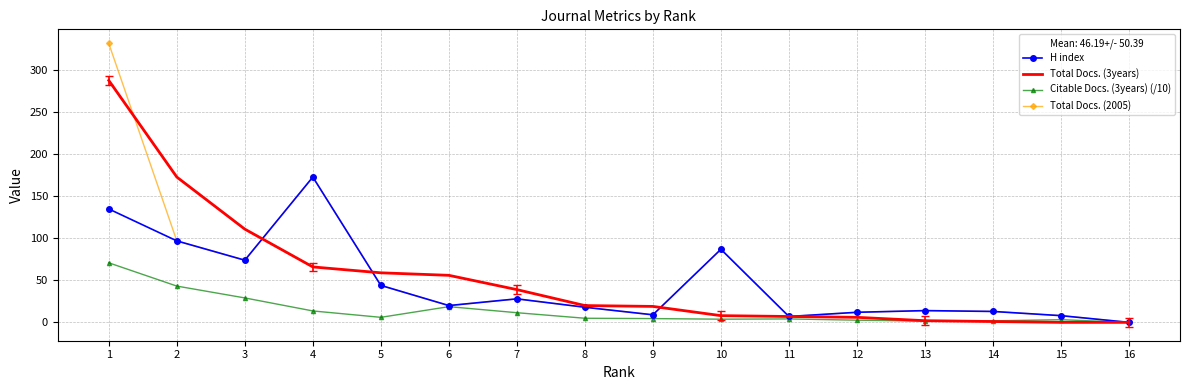

The H index series shows 14.0 at 13. True or false?

True